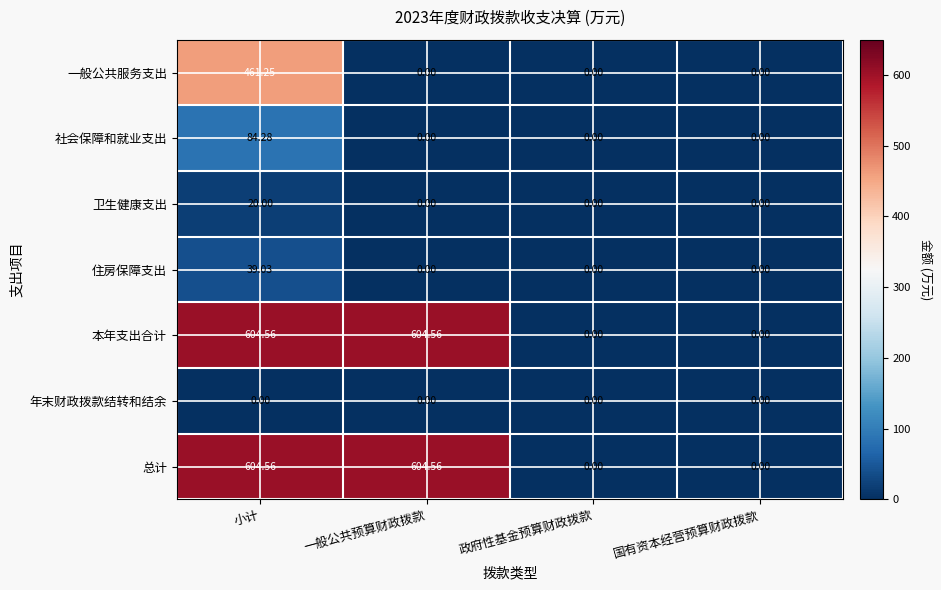

At which category is the sum across all series the highest?

小计